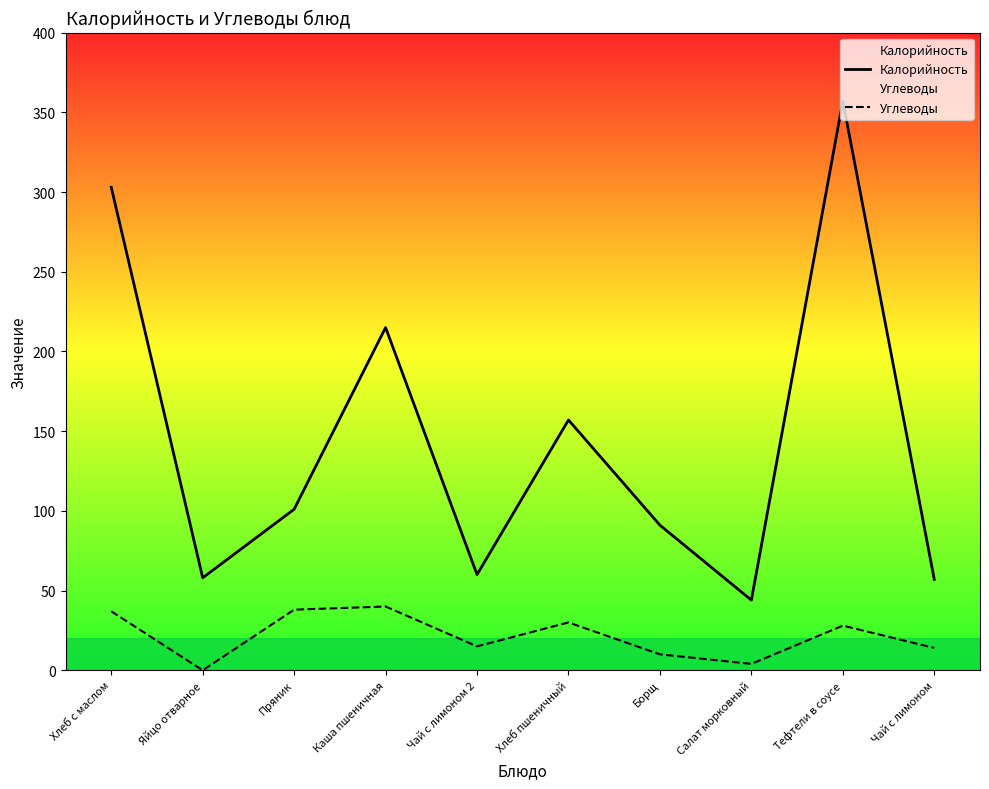

What is the approximate value of Углеводы at Пряник, to the nearest 10?

40